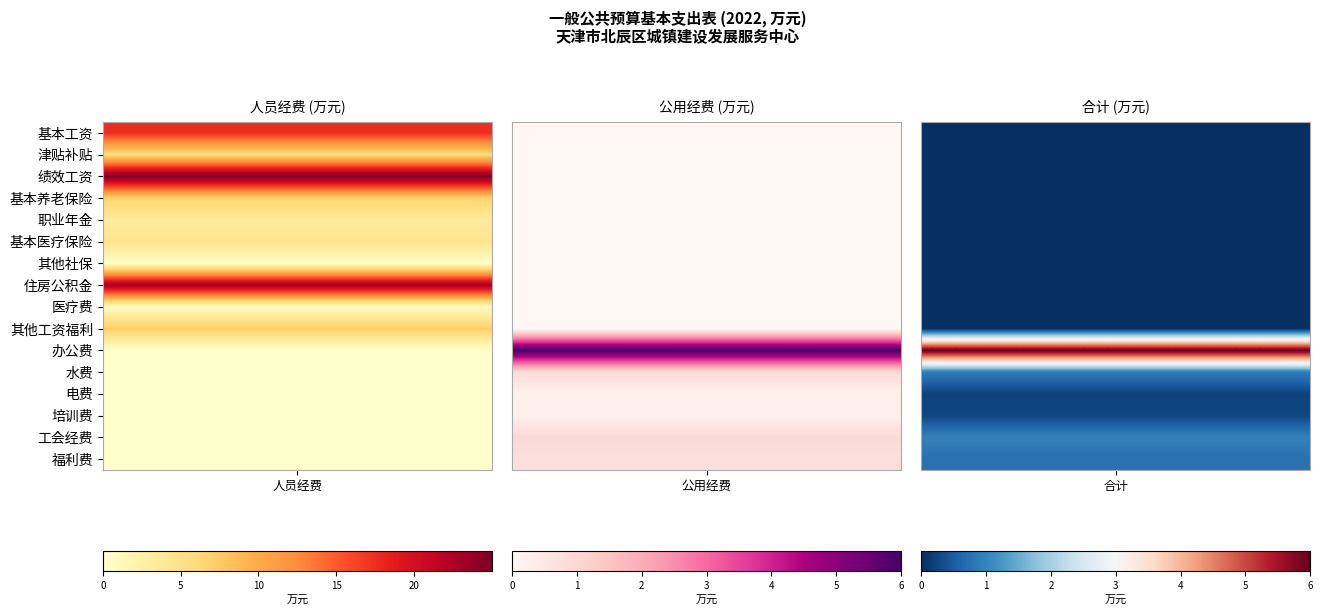

What is the maximum value shown in the chart?

25.0